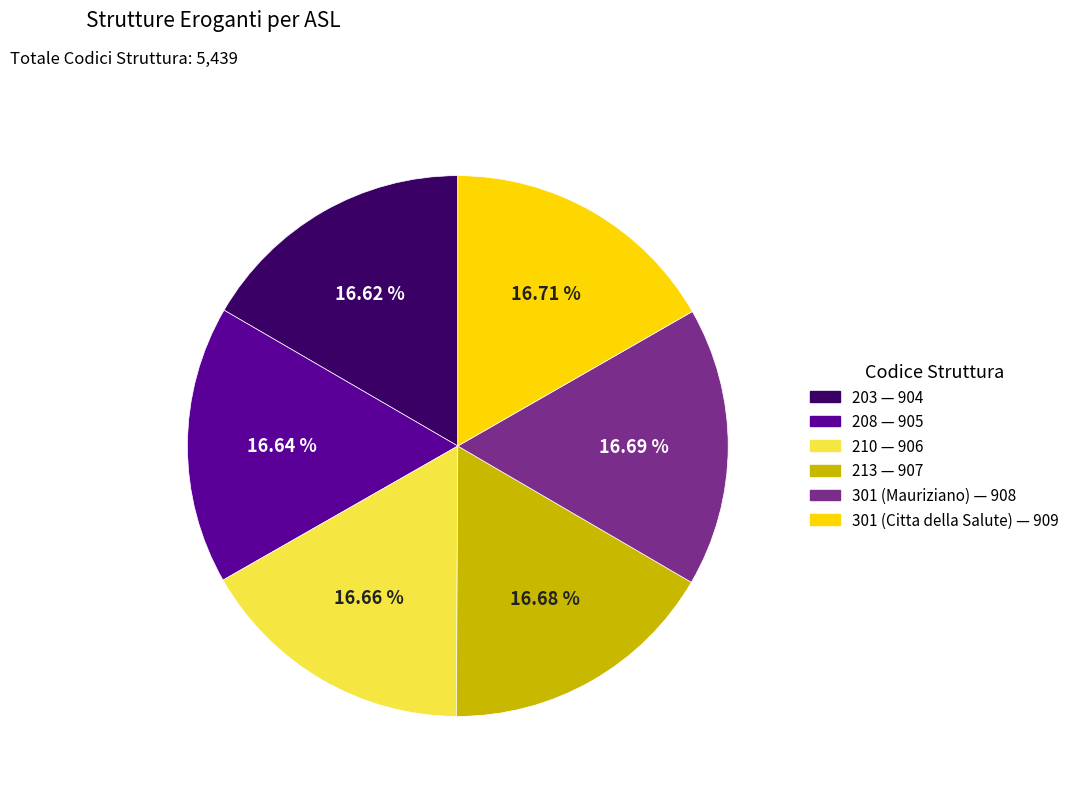

How much of the chart is everything except 213?

83.3%